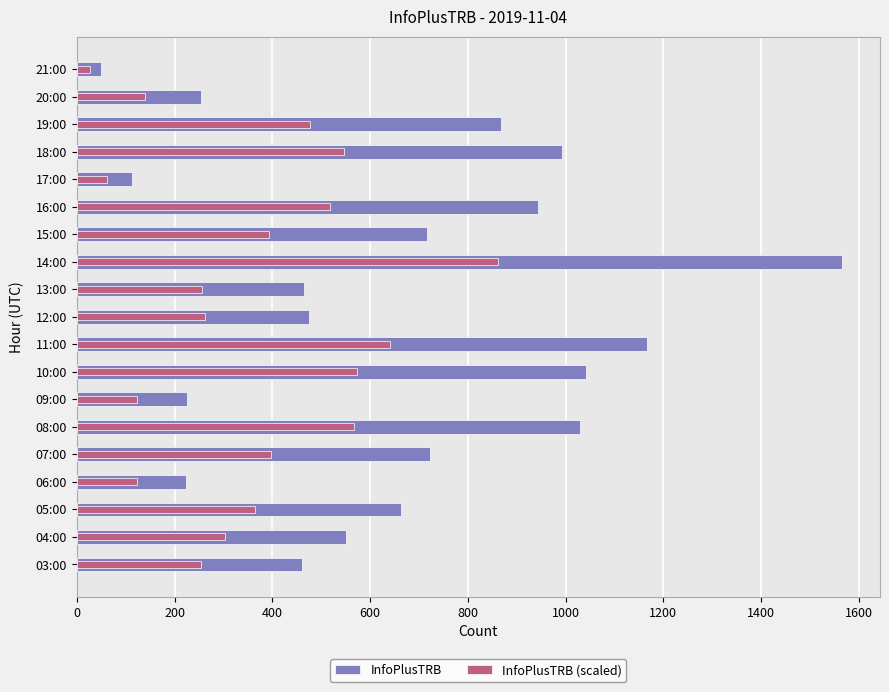

What is the sum of all InfoPlusTRB values?

12527.0